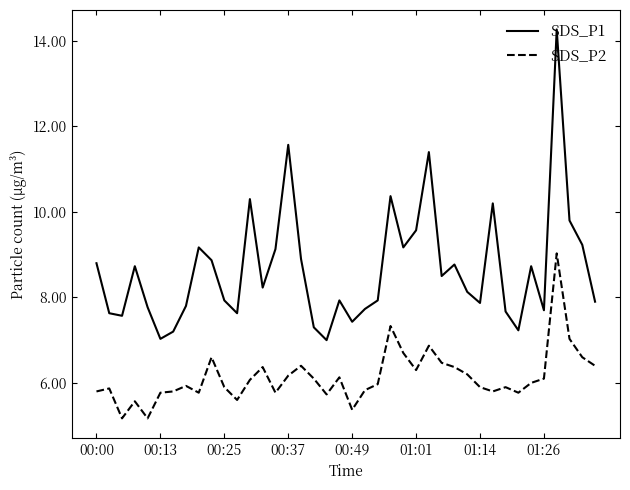

How many lines are shown in the chart?

2